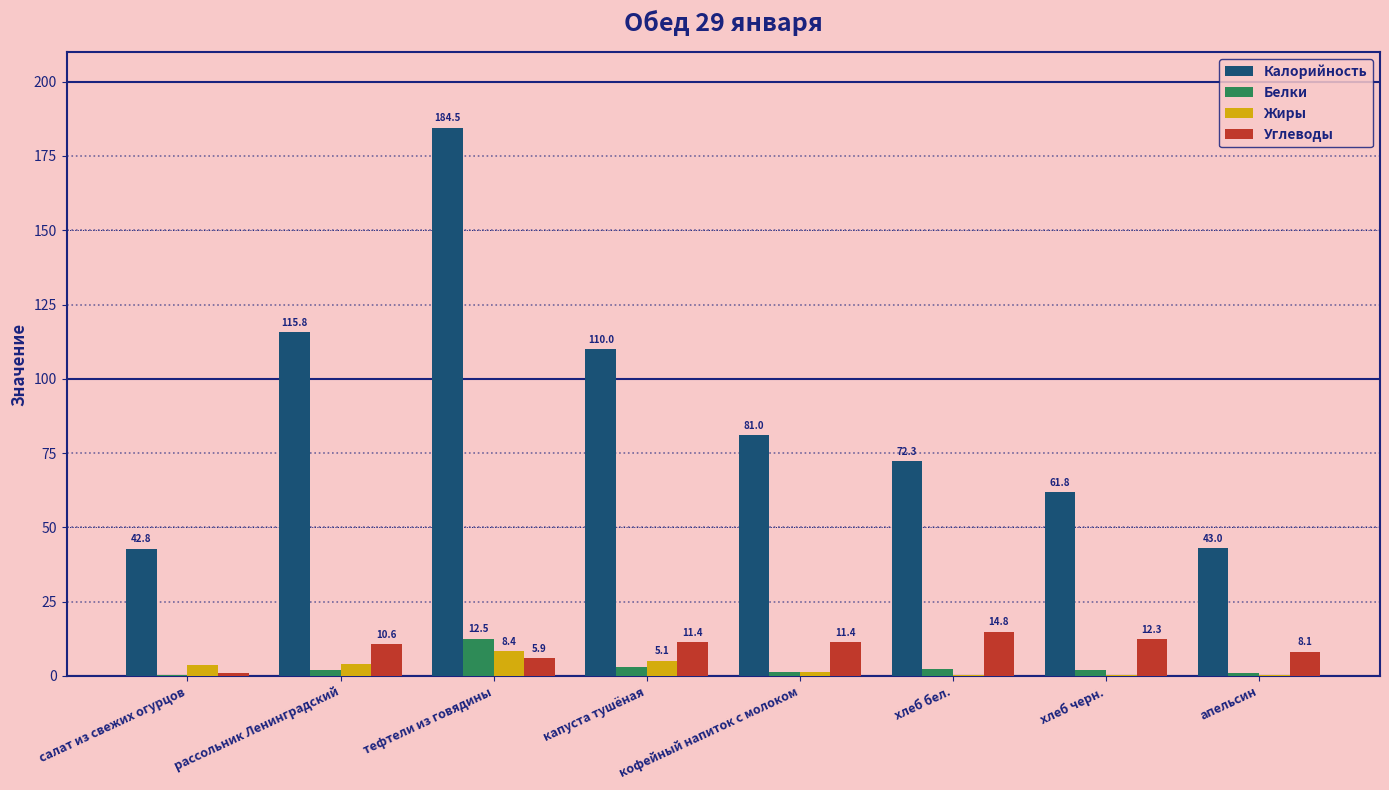

Are the bars horizontal?

No